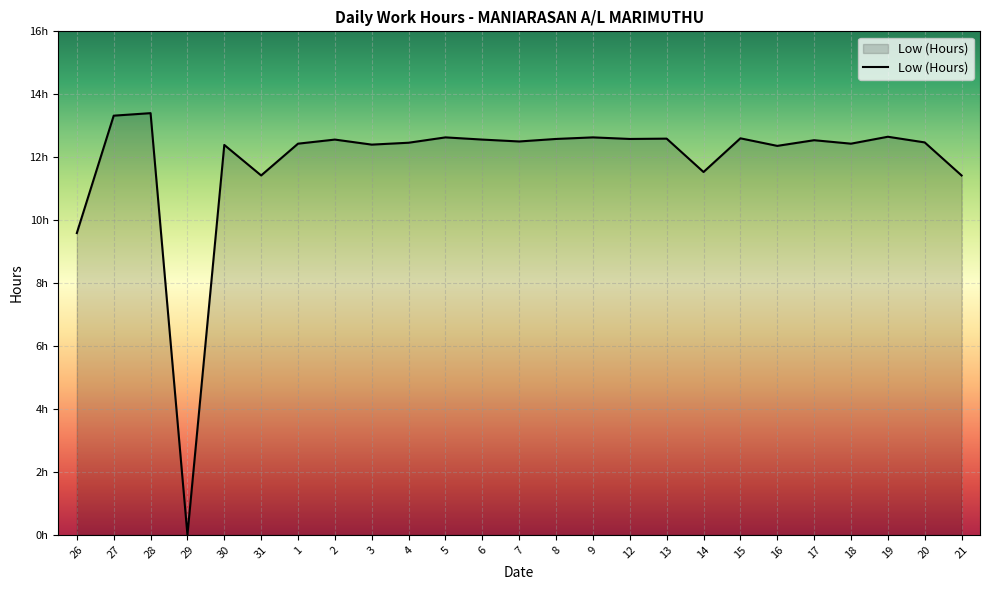

The chart shows a value of 22.3 at 20. True or false?

False